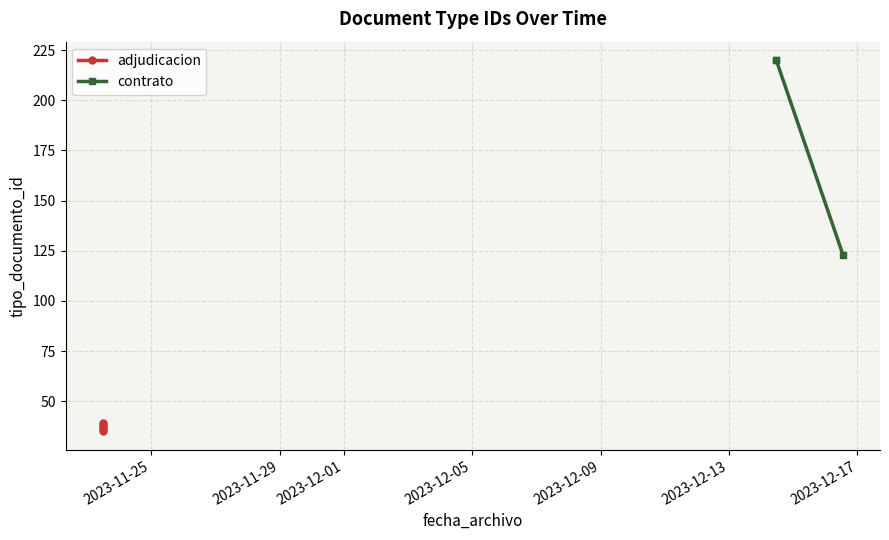

What is the greatest value displayed?

220